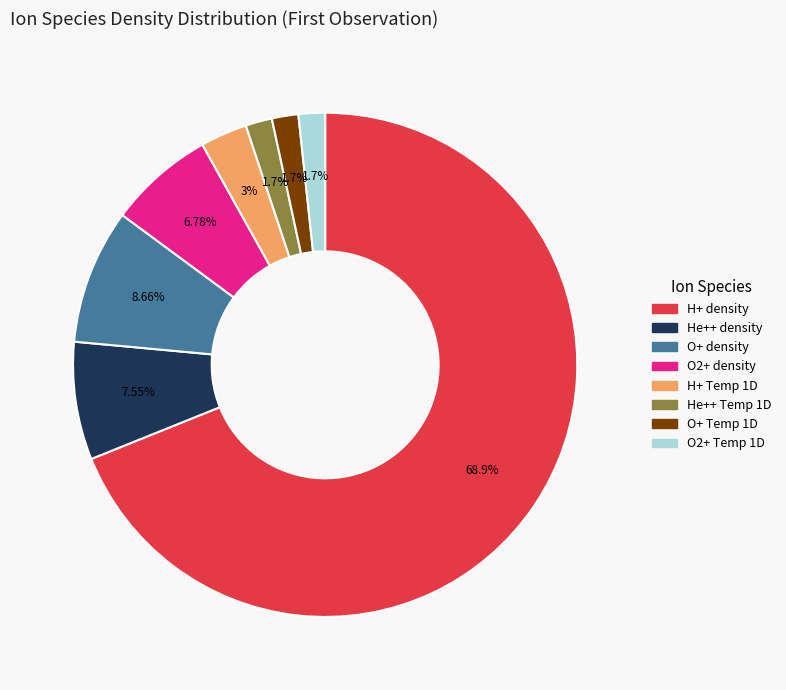

What percentage is the He++ Temp 1D slice, to the nearest percent?

2%